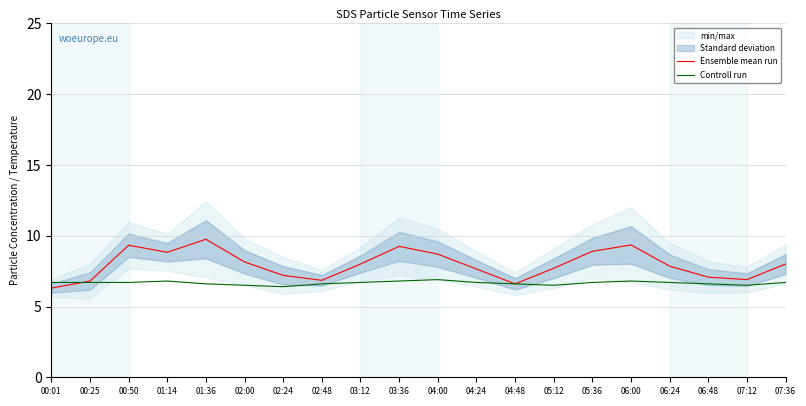

Is it true that Ensemble mean run equals 16.6 at 03:36?

False